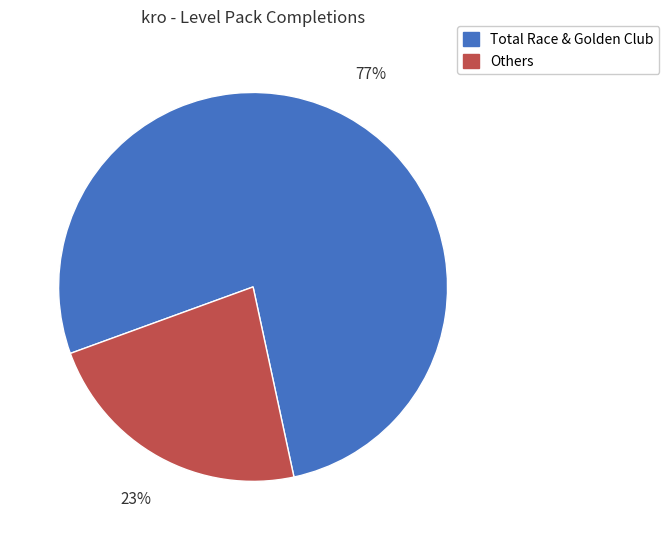

Is it true that Others is 23% of the pie?

True